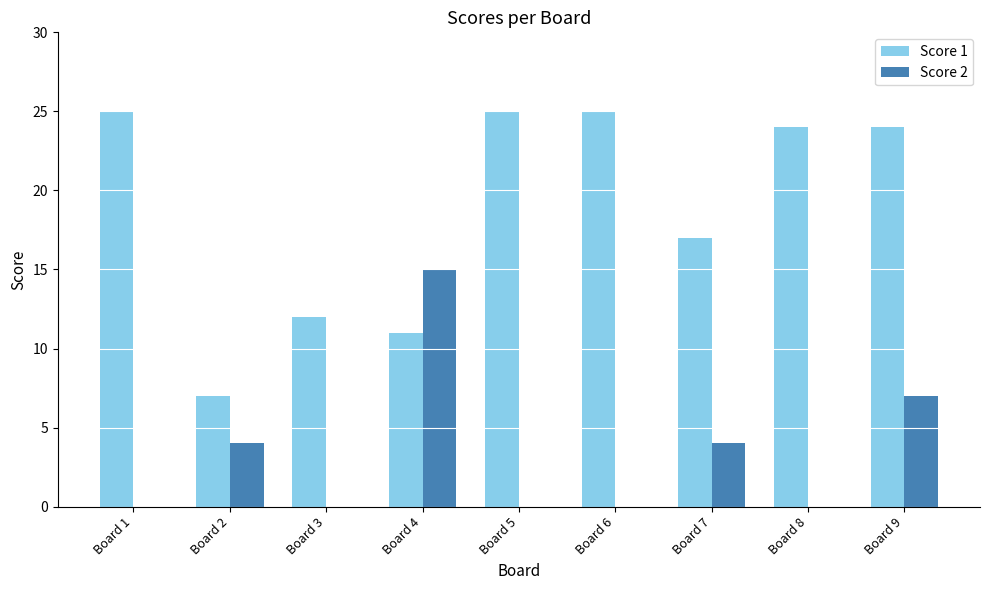

The value of Score 1 at Board 6 is 25. True or false?

True